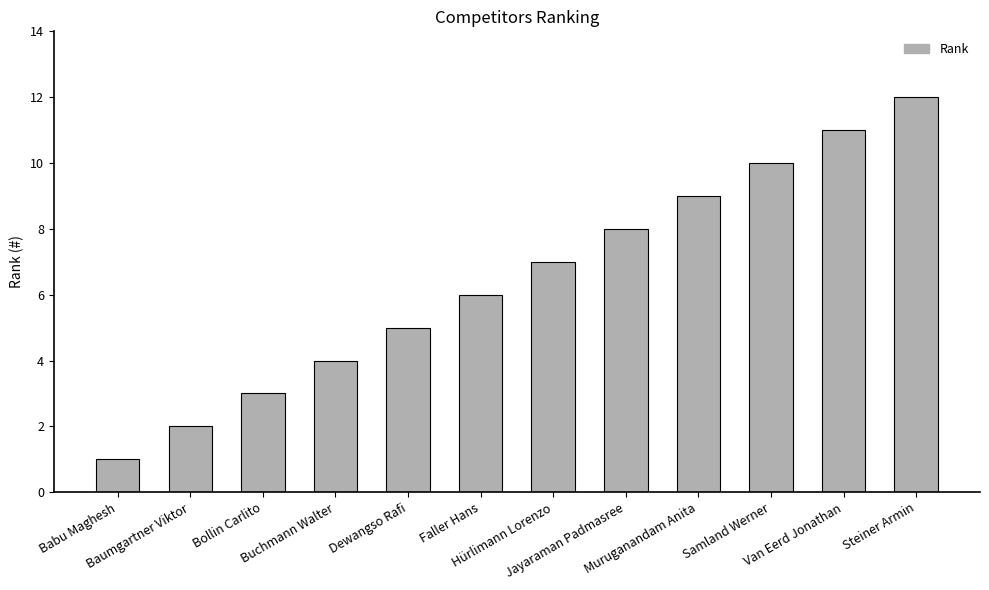

What is the label of the 1st bar from the left?

Babu Maghesh